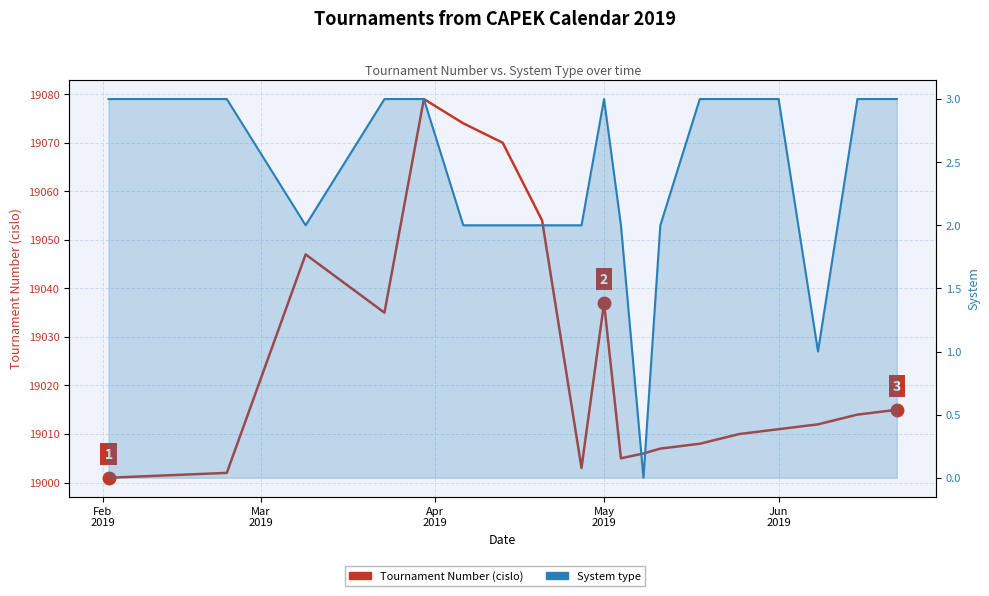

What is the value of the System point at the 7th from the left?

2